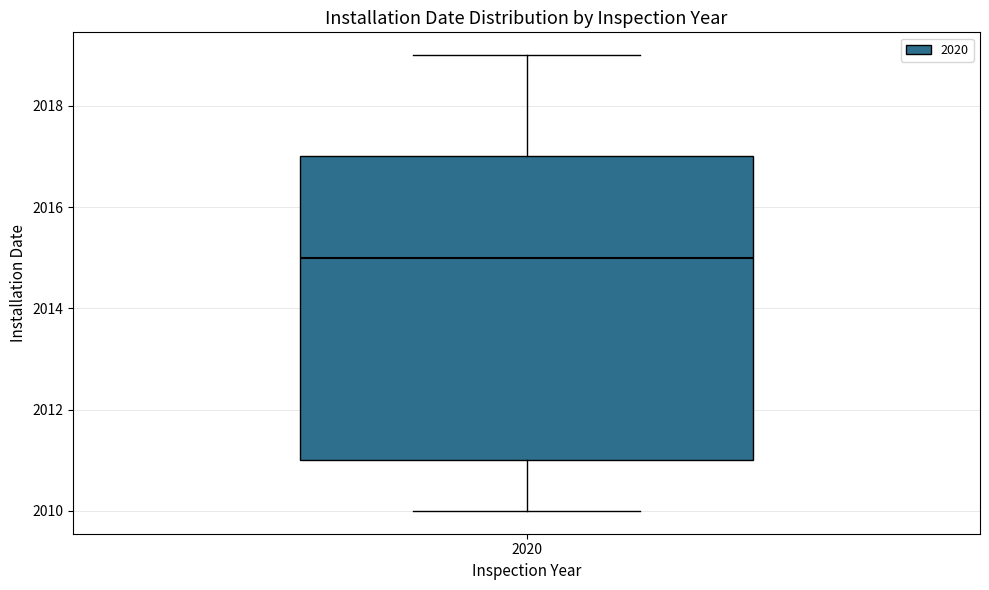

Where is the lower edge of the box at x = 2020 on the y-axis? The values are not printed on the chart, so give them approximately, as read against the axis.

2011